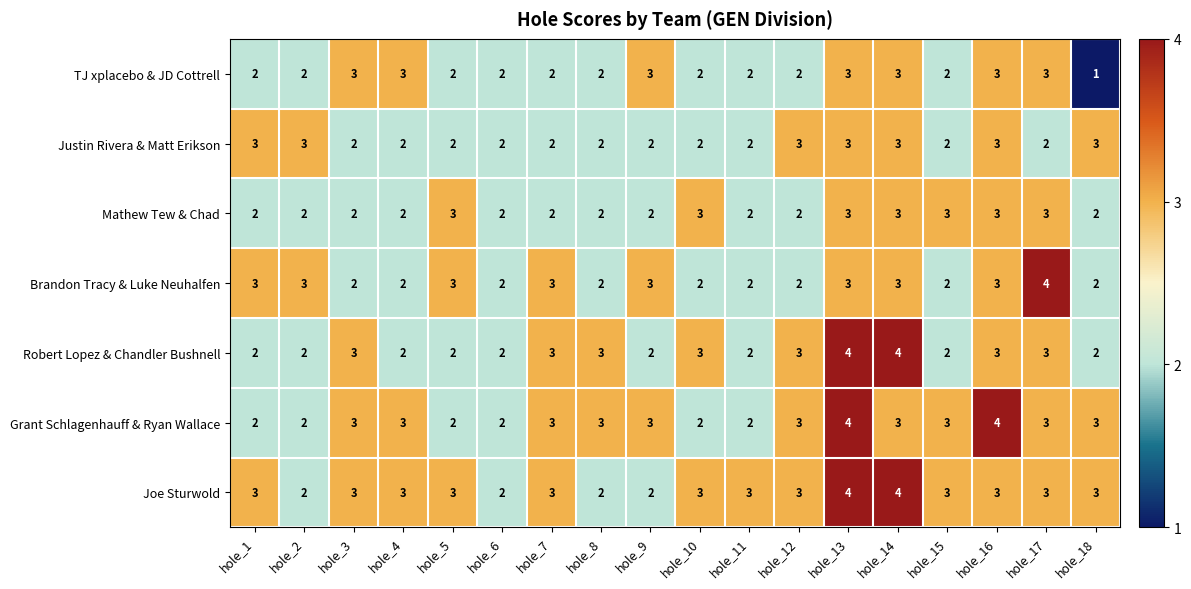

What is the sum of all Brandon Tracy & Luke Neuhalfen values?

46